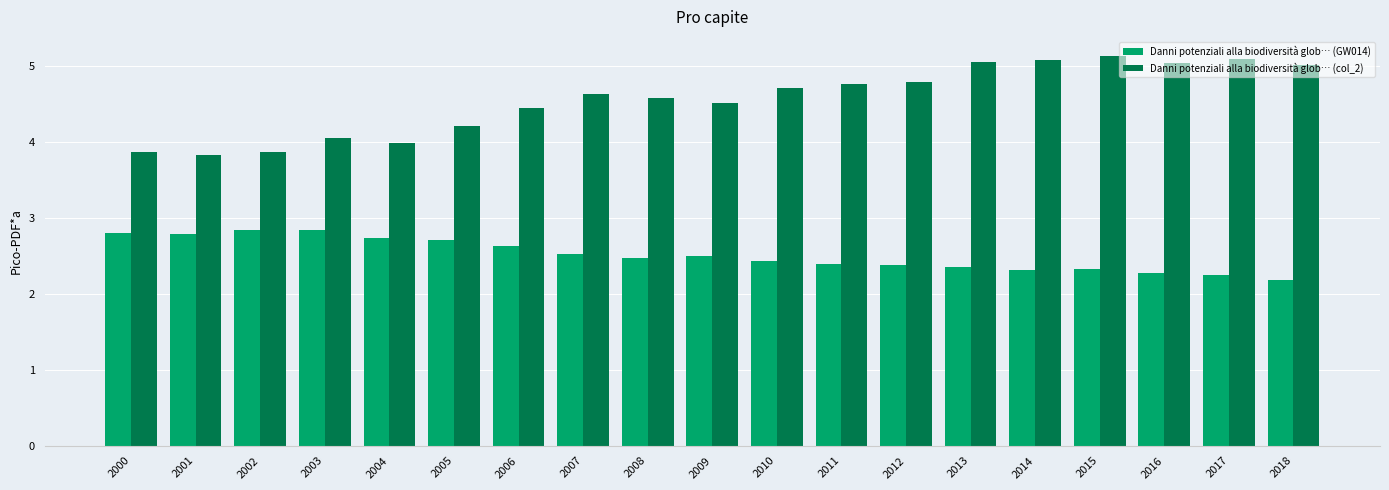

What is the difference between the highest and lowest values at 2015?

2.8